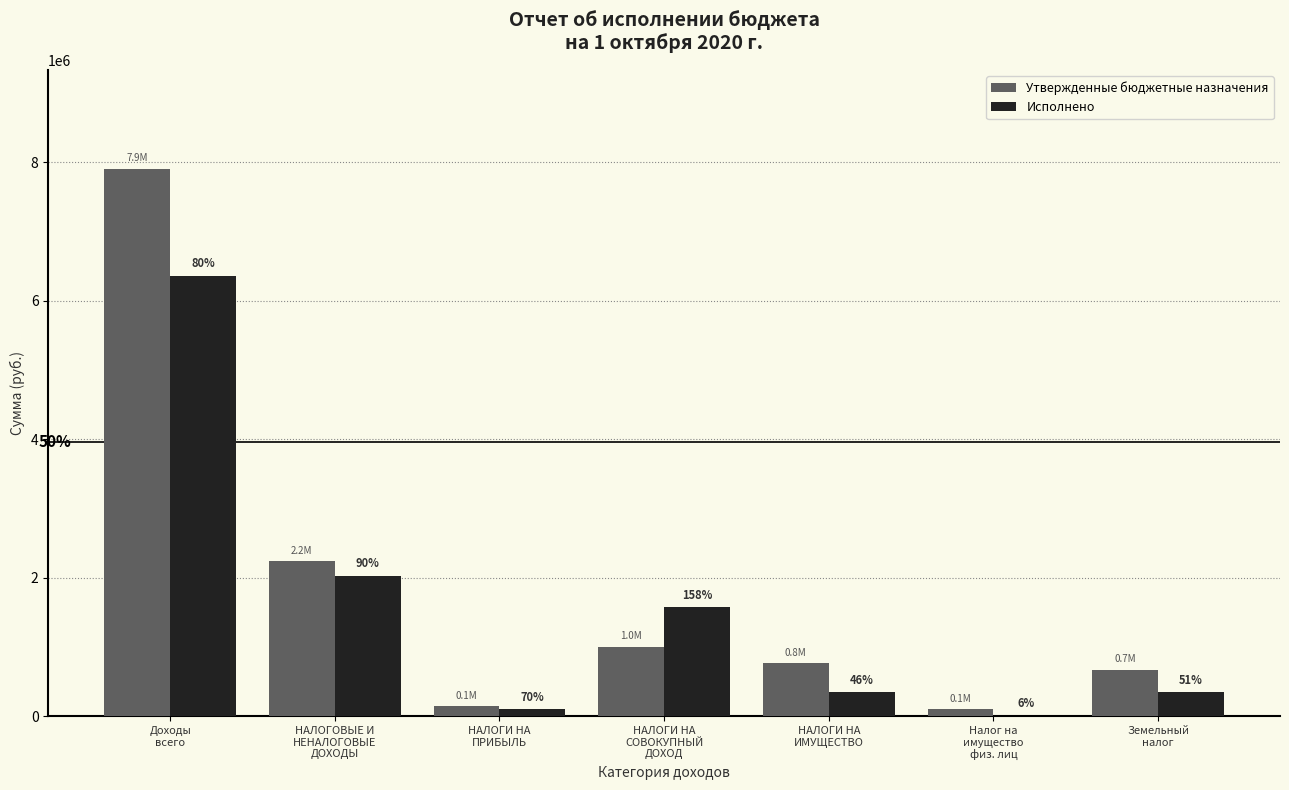

What are all the series names shown in the legend?

Утвержденные бюджетные назначения, Исполнено